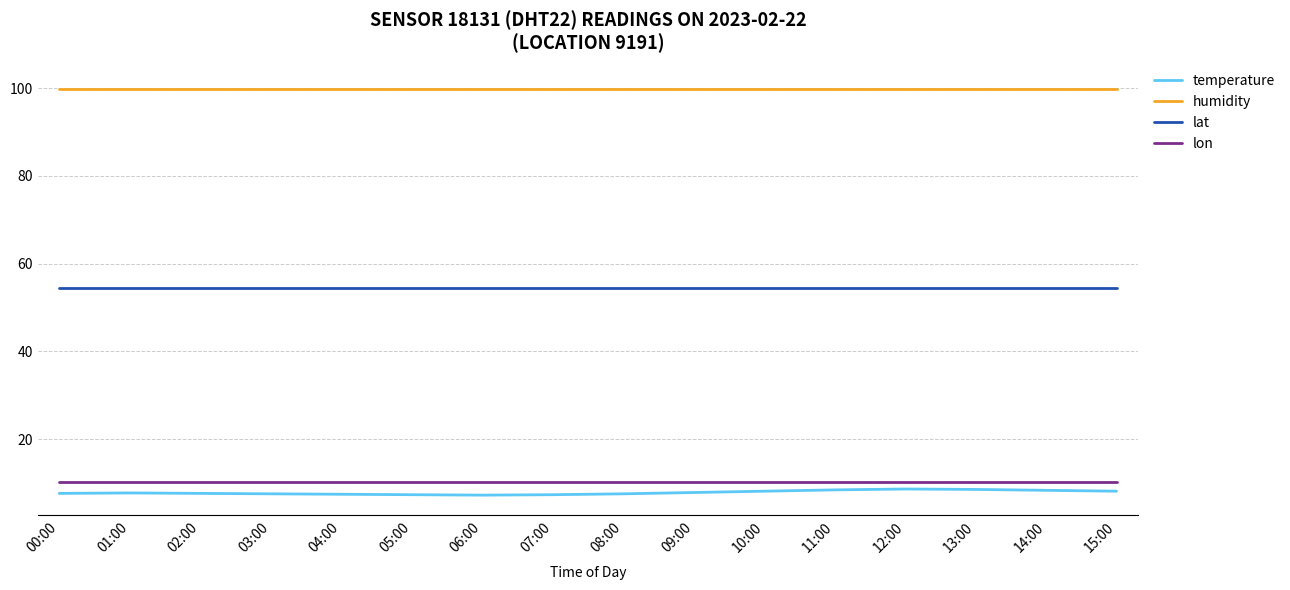

How many lines are shown in the chart?

4